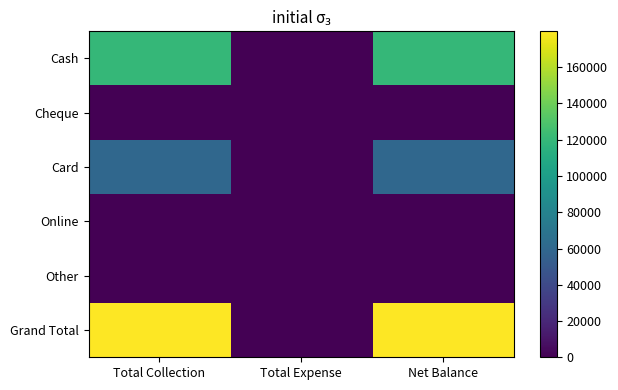

Which series has the largest range (max minus min)?

Grand Total